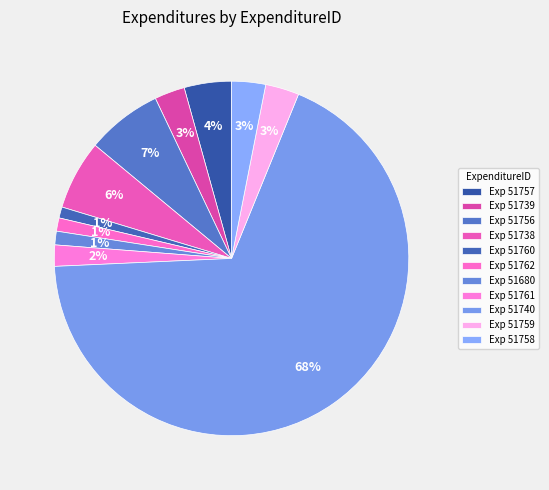

How many segments does this pie chart have?

11